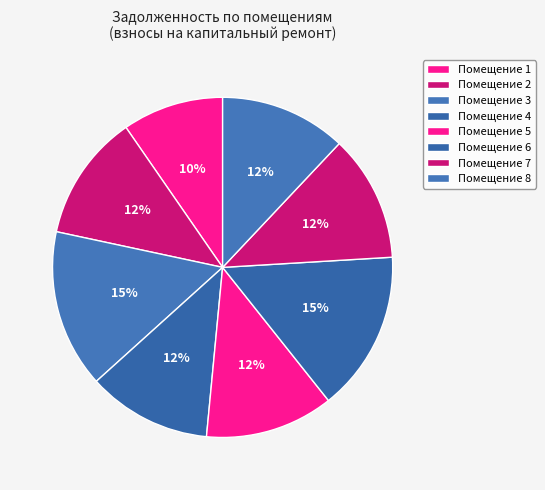

Count the number of slices in the pie.

8